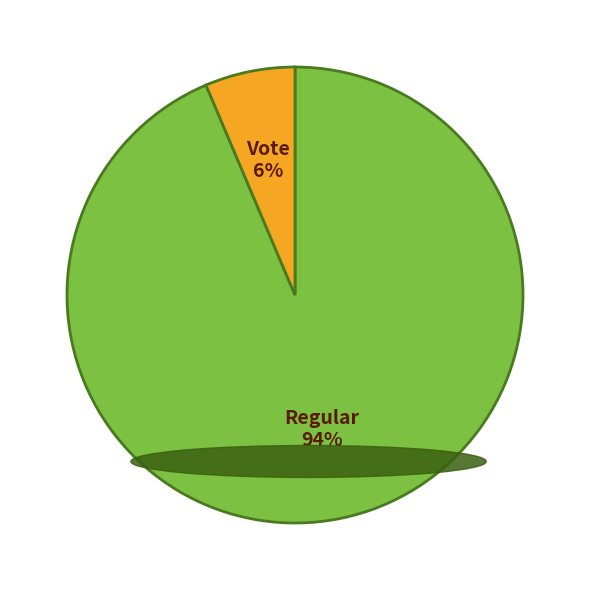

Does any single category account for the majority?

Yes